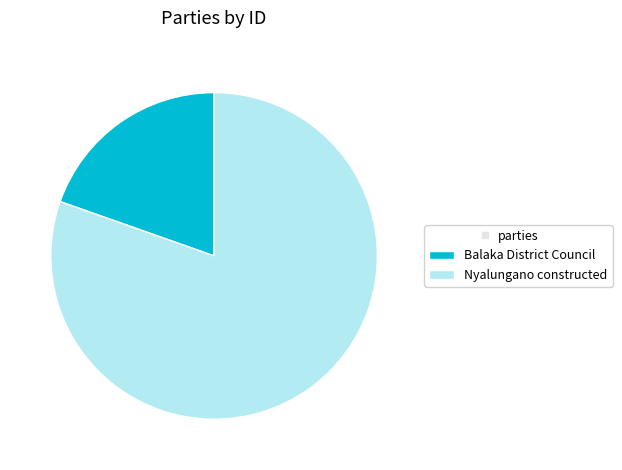

Count the number of slices in the pie.

2